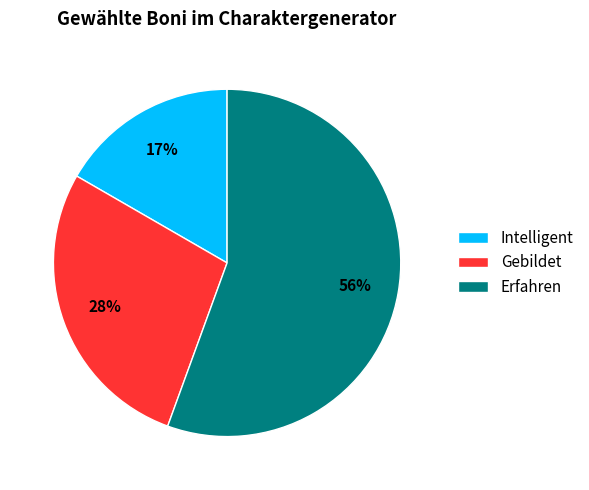

To the nearest percent, what is the combined percentage of Intelligent and Erfahren?

72%